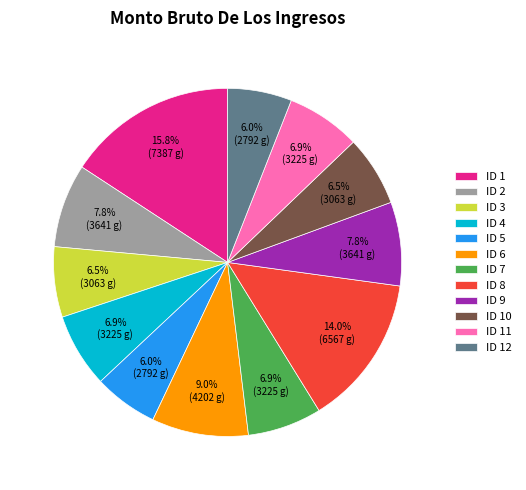

What is the largest slice in the pie chart?

ID 1